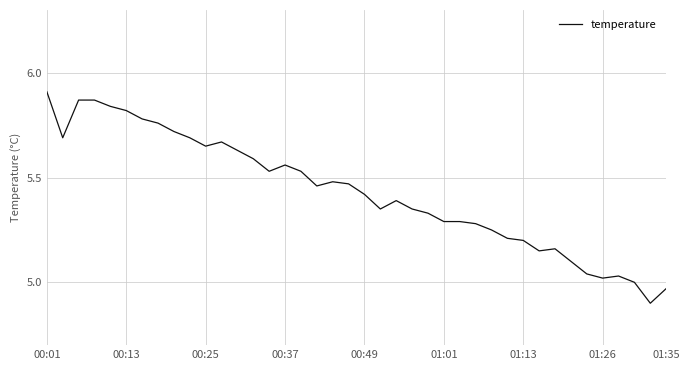

What is the difference between the maximum and minimum values?

1.0